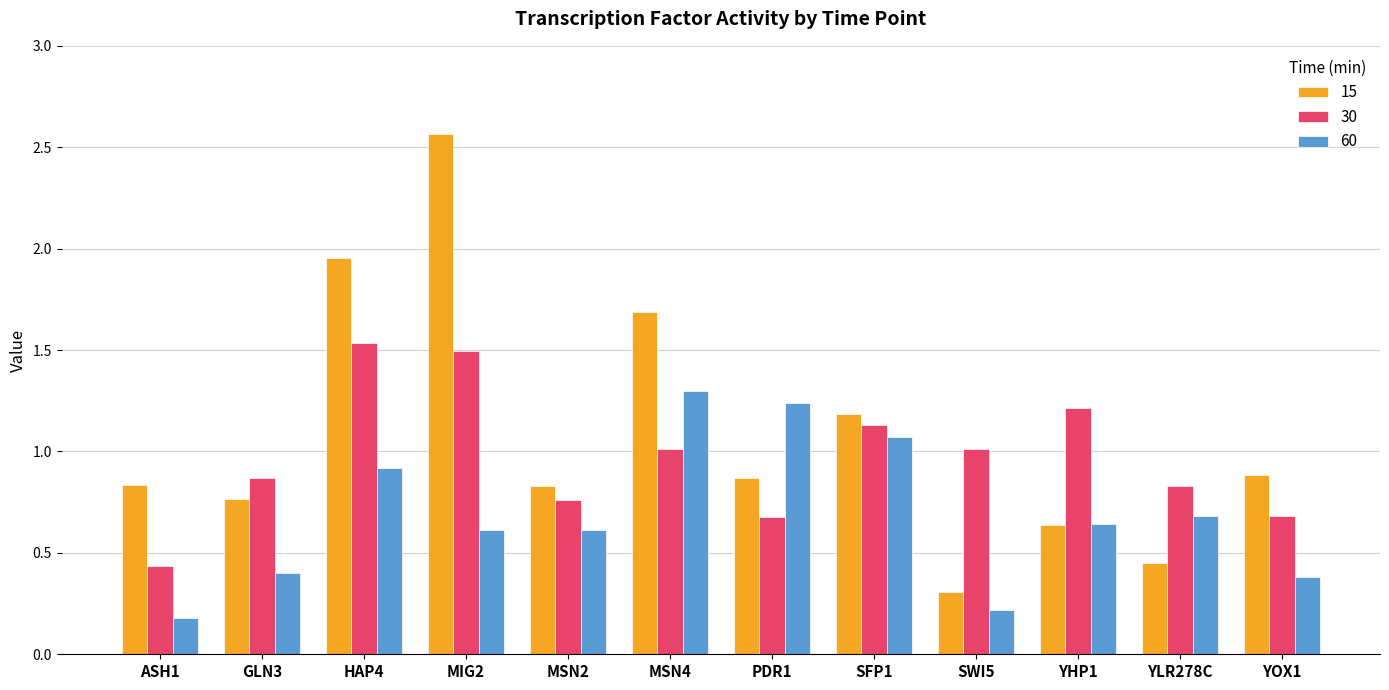

At which category does the chart reach its peak across all series?

MIG2